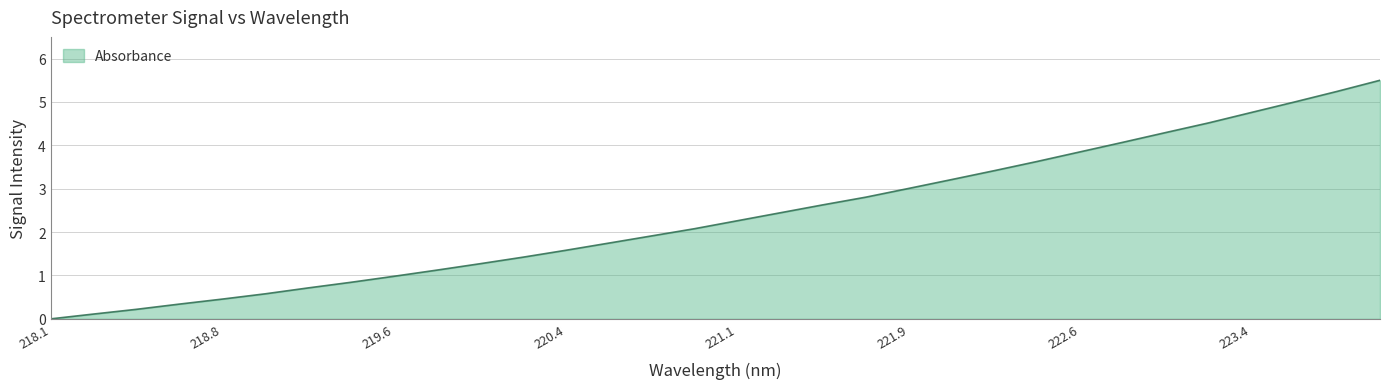

What is the greatest value displayed?

5.5